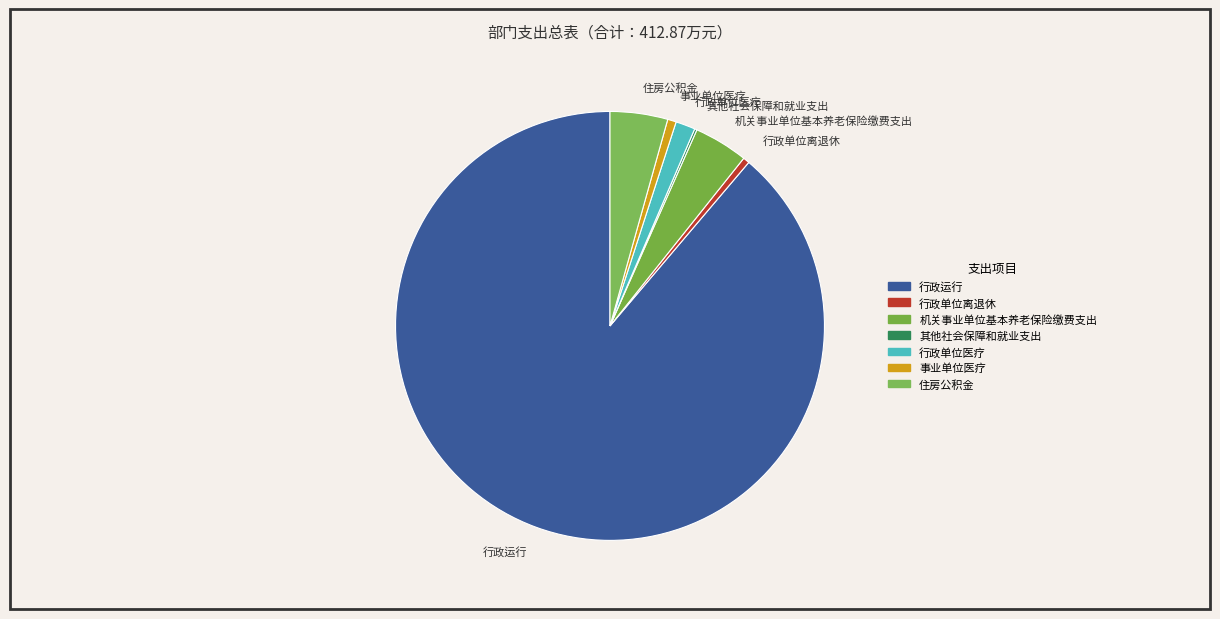

What is the ratio of the value at 行政单位医疗 to the value at 住房公积金?

0.3